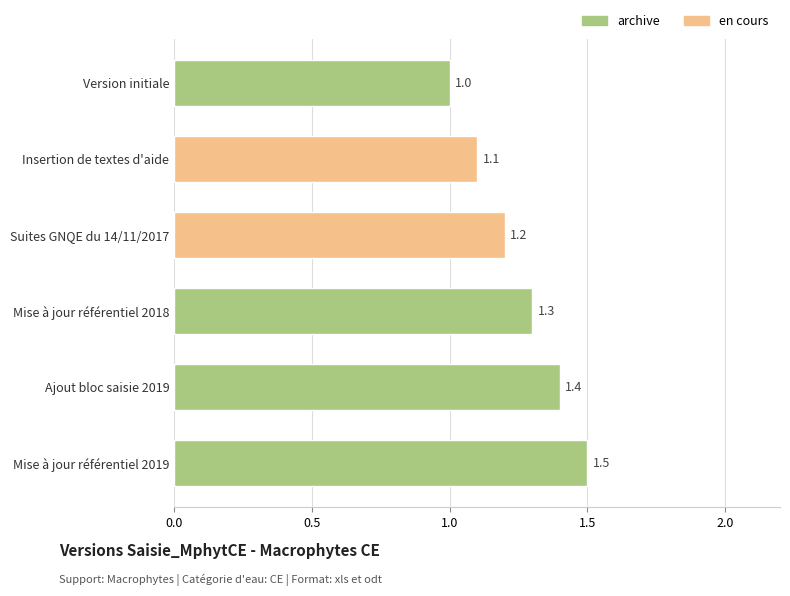

Reading bottom to top, what are all the values shown in this chart?

Mise à jour référentiel 2019=1.5	Ajout bloc saisie 2019=1.4	Mise à jour référentiel 2018=1.3	Suites GNQE du 14/11/2017=1.2	Insertion de textes d'aide=1.1	Version initiale=1.0